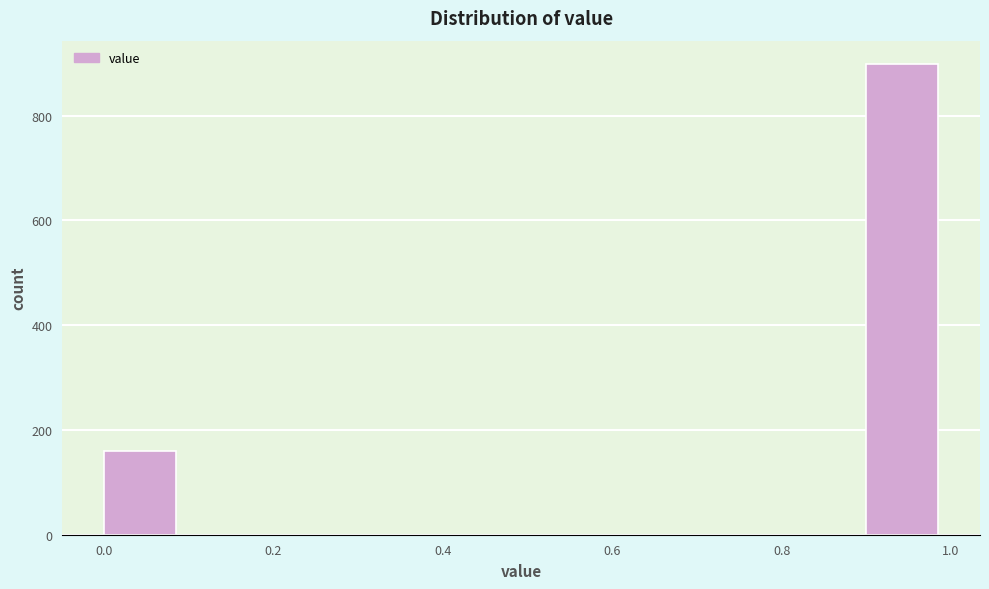

How tall is the bar that spans 0.0 to 0.1 on the x-axis? The values are not printed on the chart, so give them approximately, as read against the axis.

160